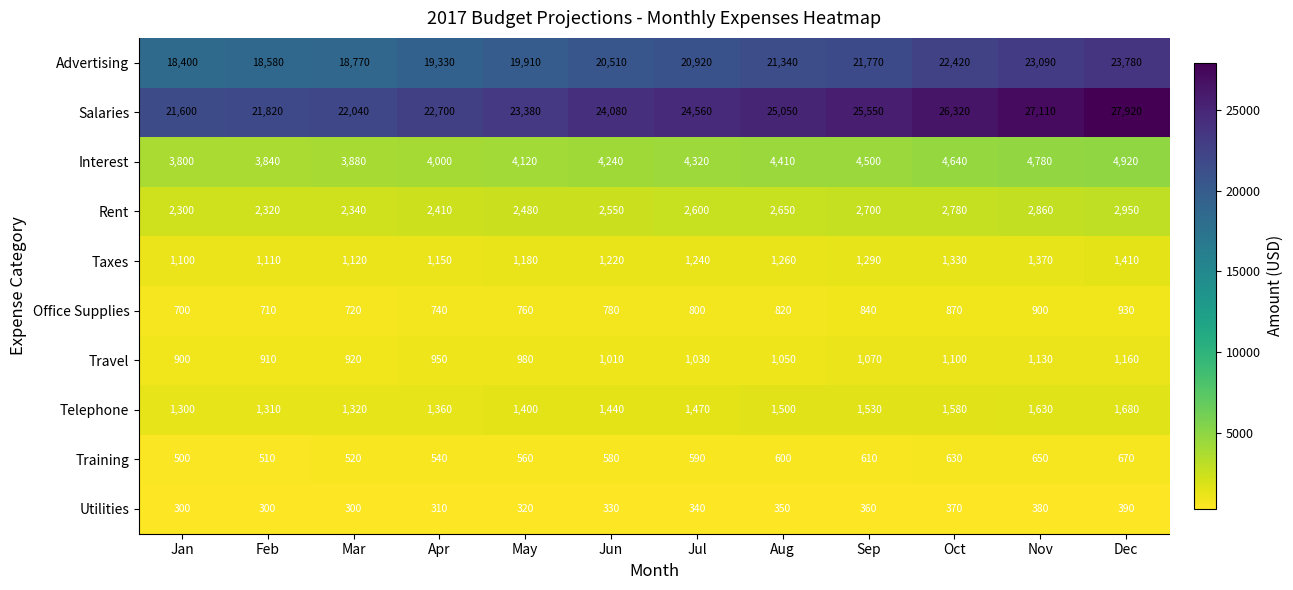

True or false: Rent has a value of 2860 at Nov.

True